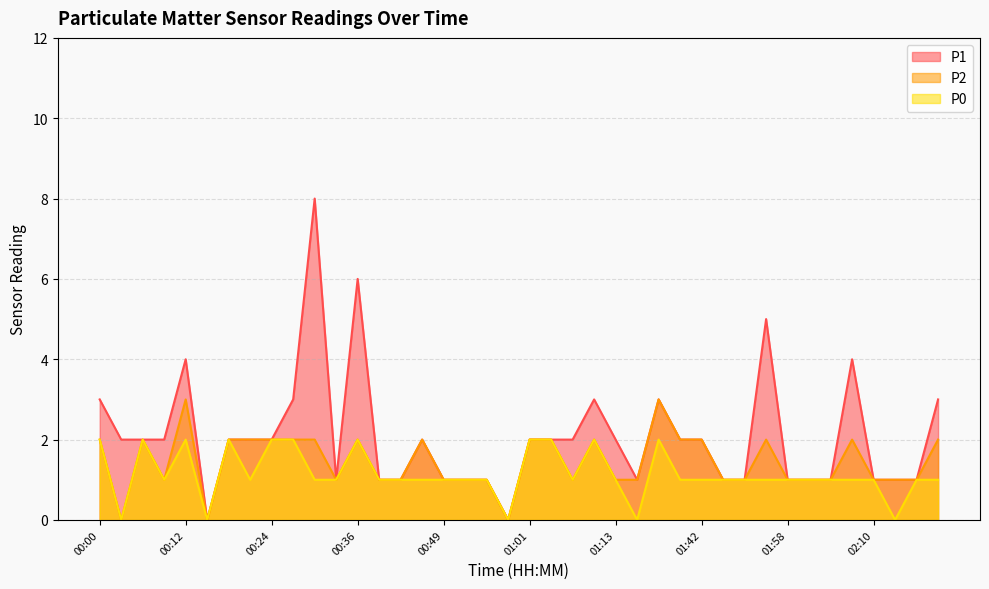

Rank the categories by P2 value from highest to lowest.

00:12, 01:19, 00:00, 00:06, 00:18, 00:21, 00:24, 00:27, 00:30, 00:36, 00:46, 01:01, 01:04, 01:10, 01:39, 01:42, 01:55, 02:07, 02:20, 00:09, 00:33, 00:39, 00:43, 00:49, 00:52, 00:55, 01:07, 01:13, 01:16, 01:49, 01:52, 01:58, 02:01, 02:04, 02:10, 02:14, 02:17, 00:03, 00:15, 00:58